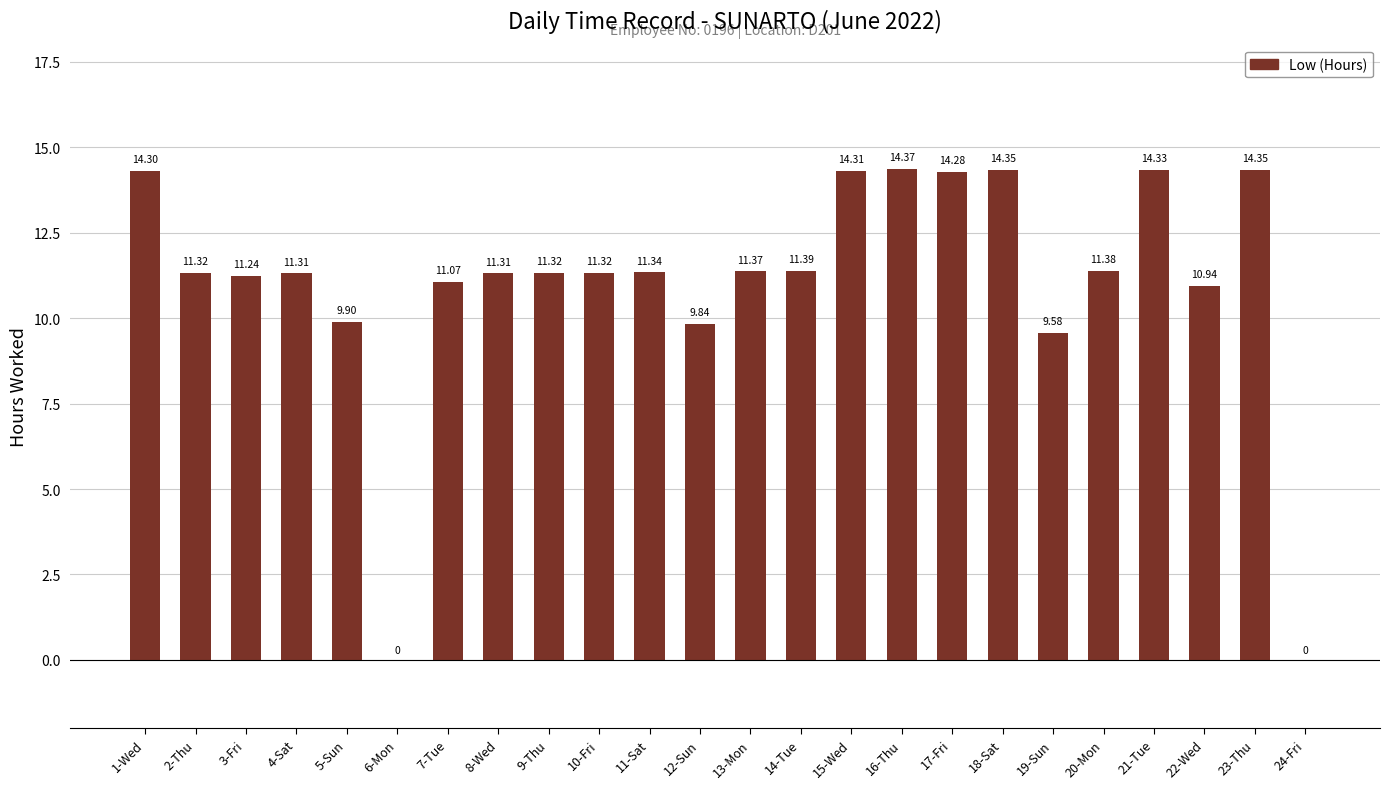

What is the sum of all values?

264.9